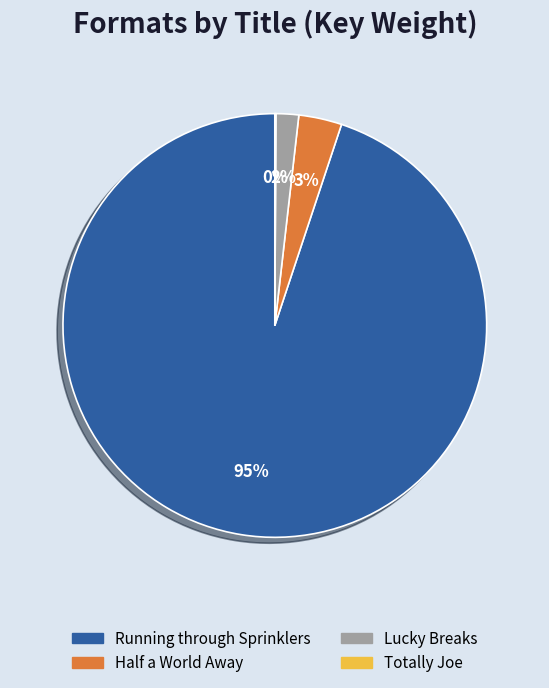

Does any single category account for the majority?

Yes